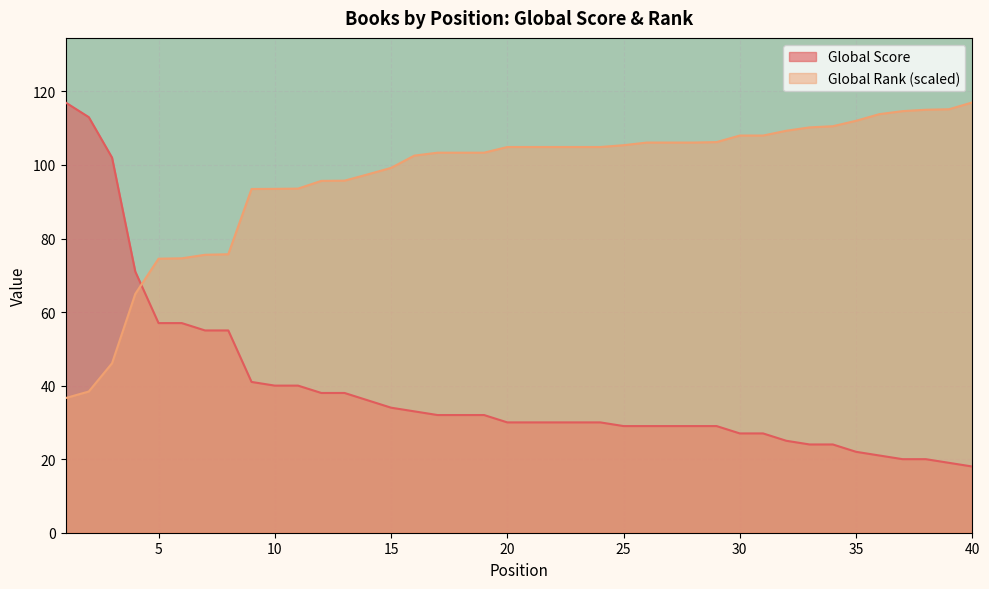

What is the value of the Global Score point at the 38th from the left?

20.0